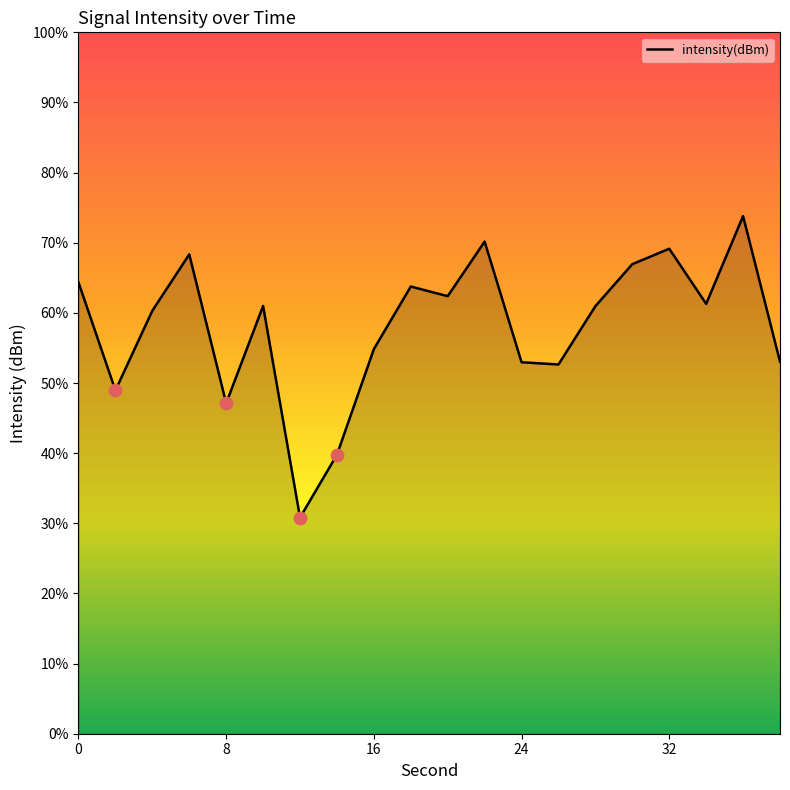

What is the change in value from 4 to 18?

+1.7